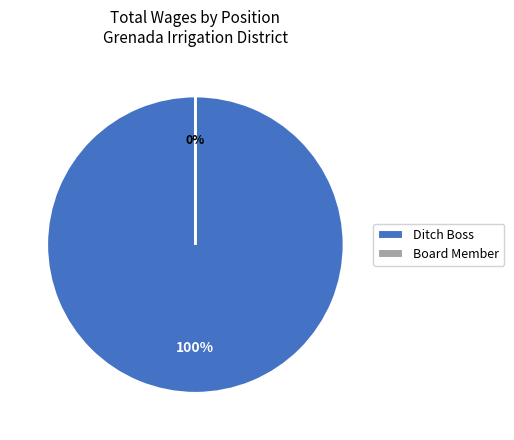

What is the largest slice in the pie chart?

Ditch Boss